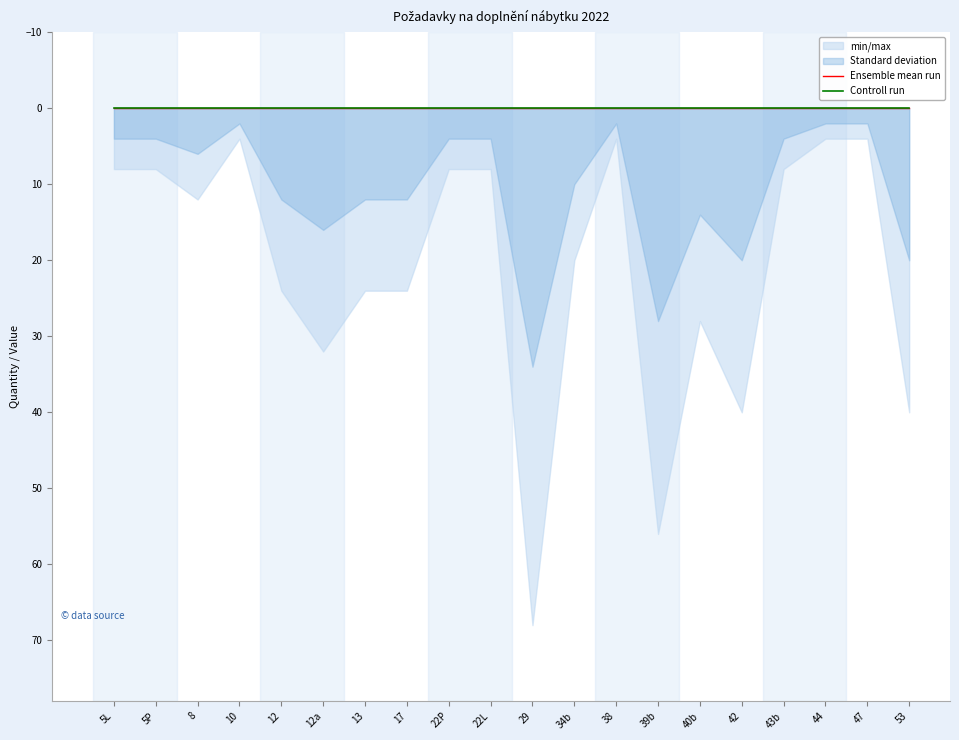

At which category is the sum across all series the highest?

29